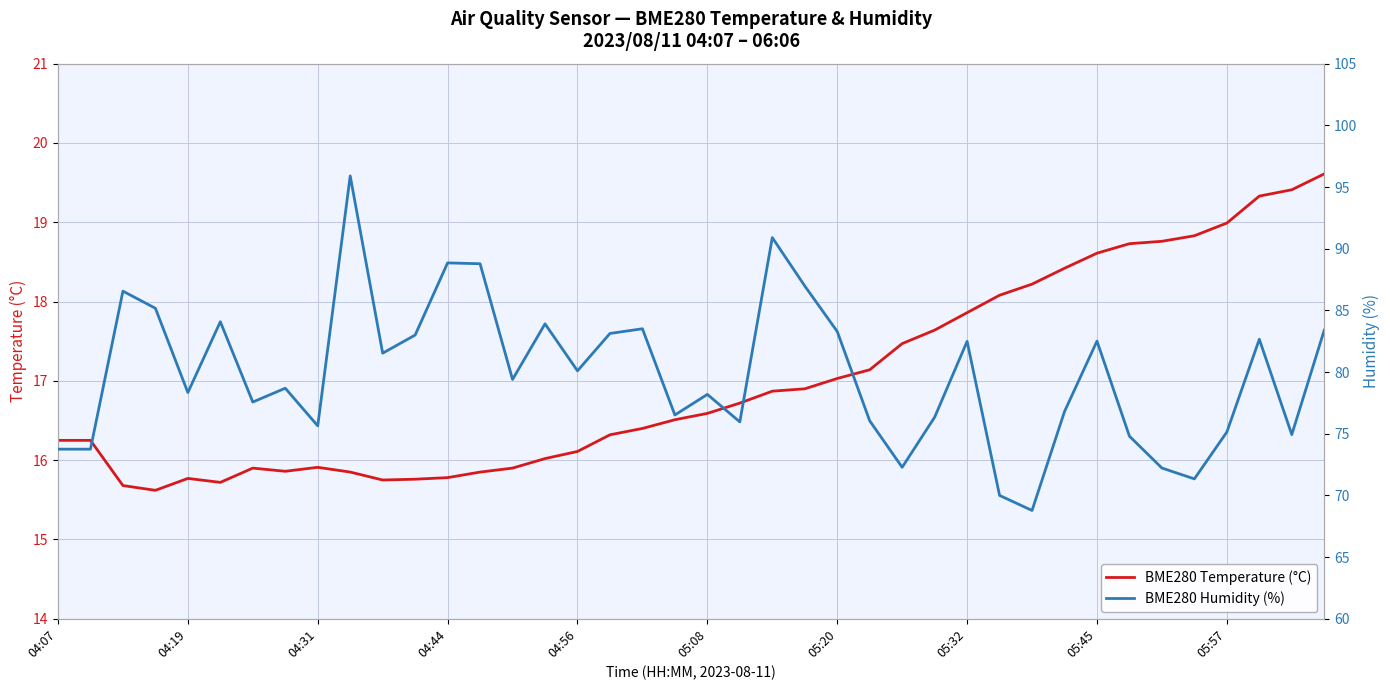

What is the difference between the second highest and second lowest values in the BME280 Temperature (°C) series?

3.7